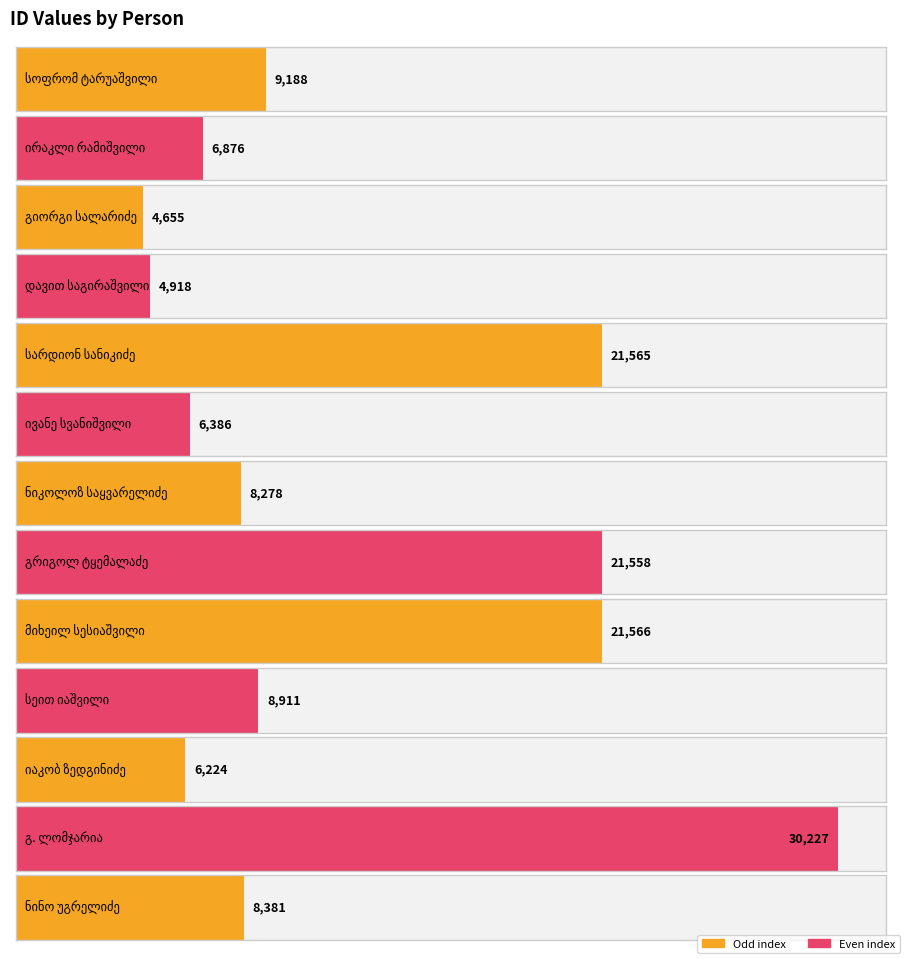

Rank the categories by value from lowest to highest.

გიორგი სალარიძე, დავით საგირაშვილი, იაკობ ზედგინიძე, ივანე სვანიშვილი, ირაკლი რამიშვილი, ნიკოლოზ საყვარელიძე, ნინო უგრელიძე, სეით იაშვილი, სოფრომ ტარუაშვილი, გრიგოლ ტყემალაძე, სარდიონ სანიკიძე, მიხეილ სესიაშვილი, გ. ლომჯარია